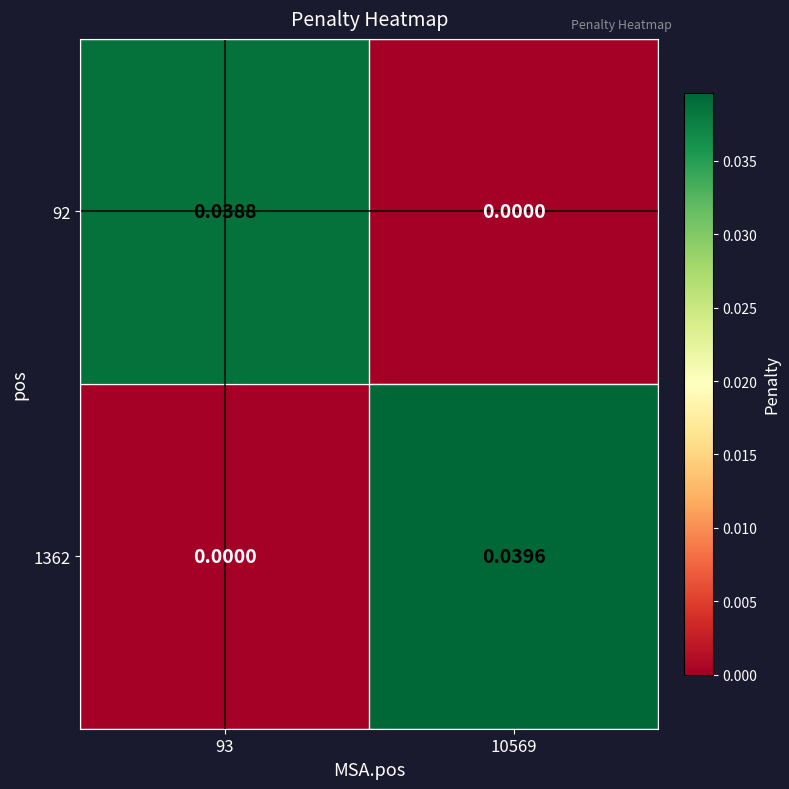

Is the value of 92 at 93 greater than the value of 1362 at 93?

Yes